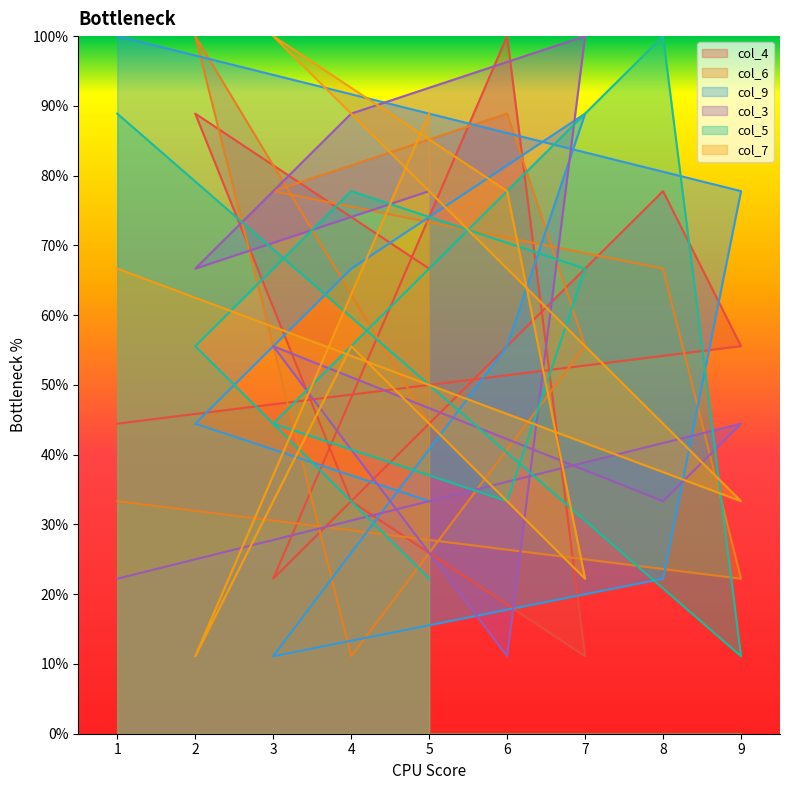

What is the spread (max minus min) of values at 1?

7.8